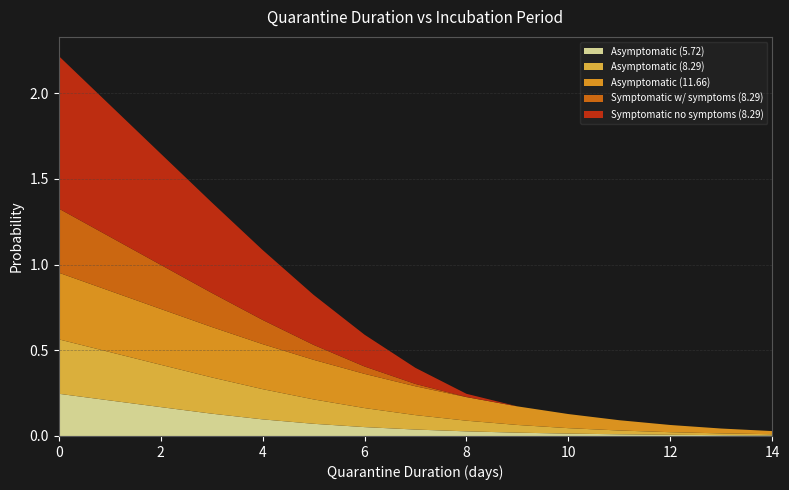

Reading left to right, transcribe all the data shown in this chart.

Asymptomatic (5.72): 0.2	0.2	0.2	0.1	0.1	0.1	0.1	0.0	0.0	0.0	0.0	0.0	0.0	0.0	0.0
Asymptomatic (8.29): 0.3	0.3	0.2	0.2	0.2	0.1	0.1	0.1	0.1	0.0	0.0	0.0	0.0	0.0	0.0
Asymptomatic (11.66): 0.4	0.4	0.3	0.3	0.3	0.2	0.2	0.2	0.1	0.1	0.1	0.1	0.0	0.0	0.0
Symptomatic w/ symptoms (8.29): 0.4	0.3	0.3	0.2	0.1	0.1	0.0	0.0	0.0	0.0	0.0	0.0	0.0	0.0	0.0
Symptomatic no symptoms (8.29): 0.9	0.8	0.6	0.5	0.4	0.3	0.2	0.1	0.0	0.0	0.0	0.0	0.0	0.0	0.0